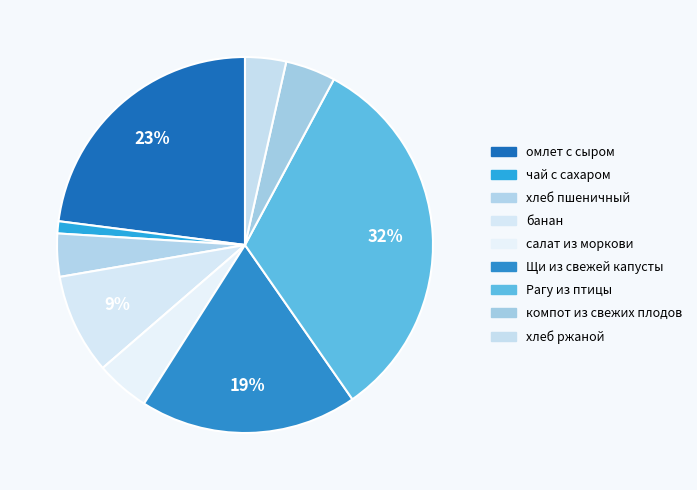

To the nearest percent, what is the difference between the Щи из свежей капусты and хлеб ржаной slice percentages?

15%